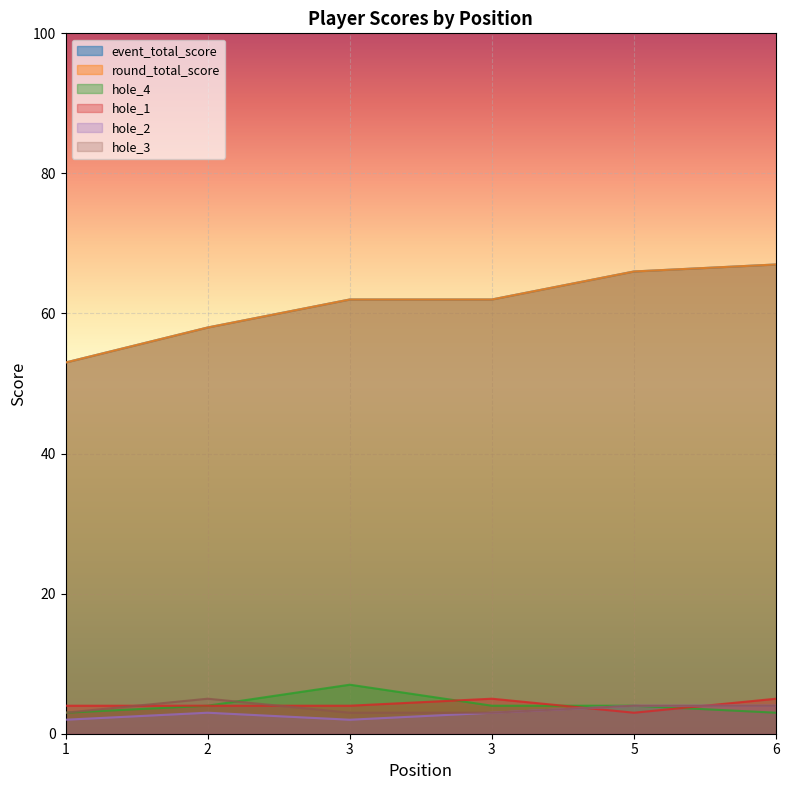

What is the value of the hole_3 point at the 5th from the left?

4